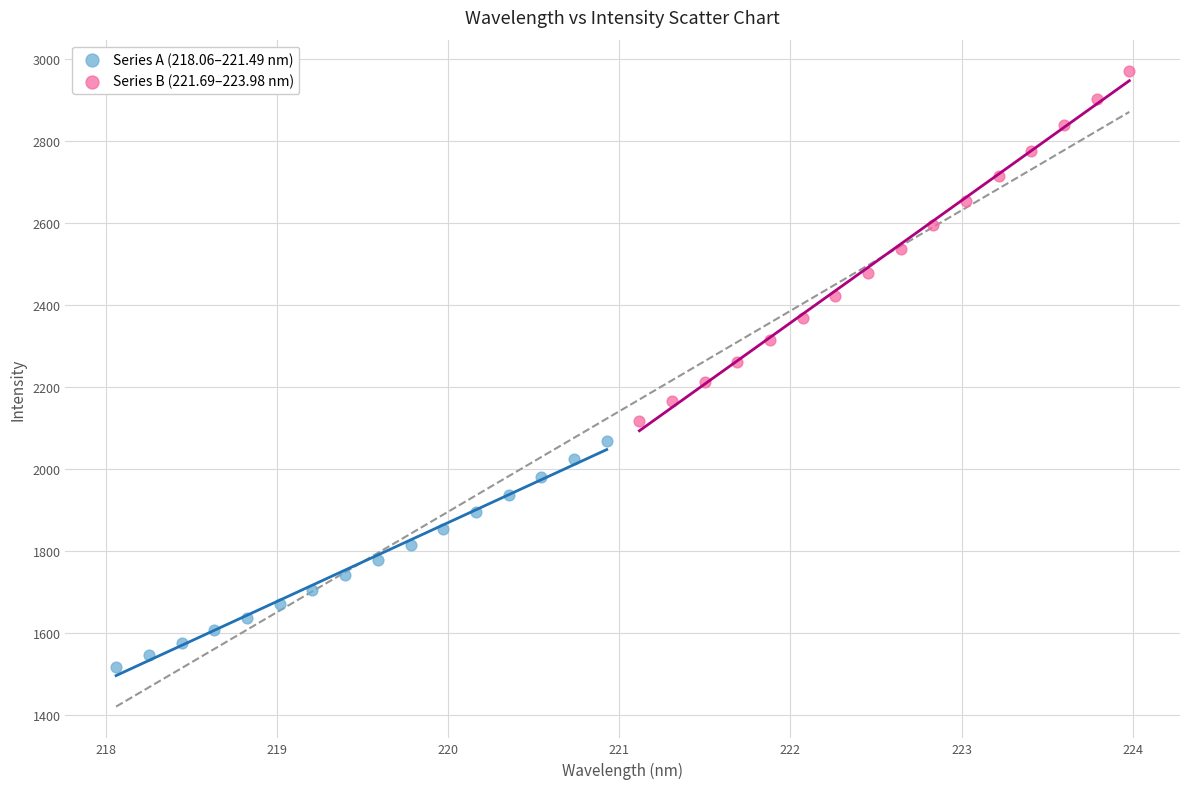

Which series has the widest spread of Y values?

Series B (221.69–223.98 nm)